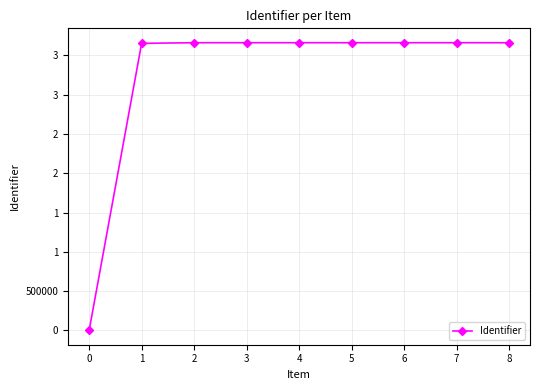

At which label does the data first exceed 3661718?

4